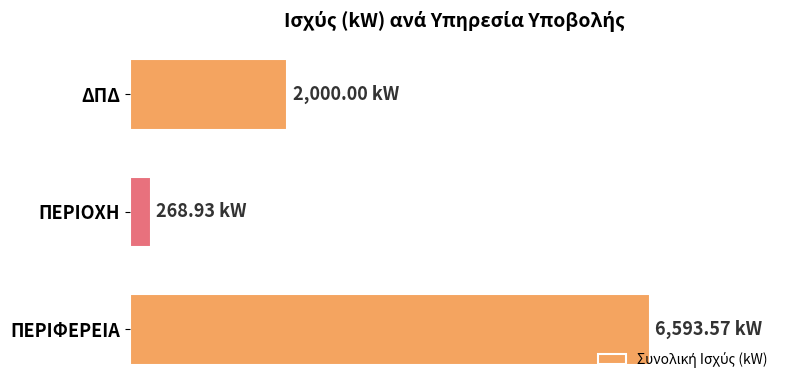

Are the bars horizontal?

Yes